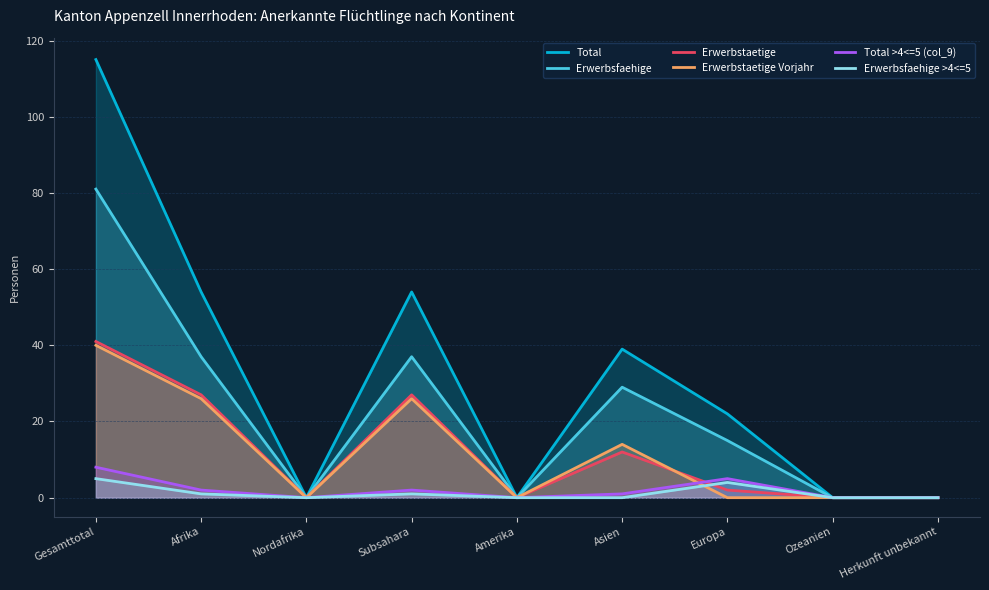

At which label does Total first exceed 22?

Gesamttotal